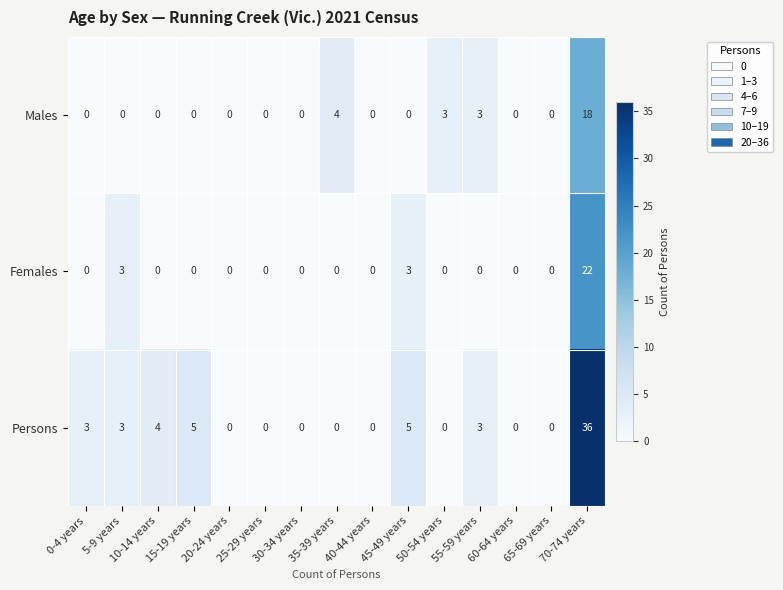

What is the difference between the highest and lowest values at 35-39 years?

4